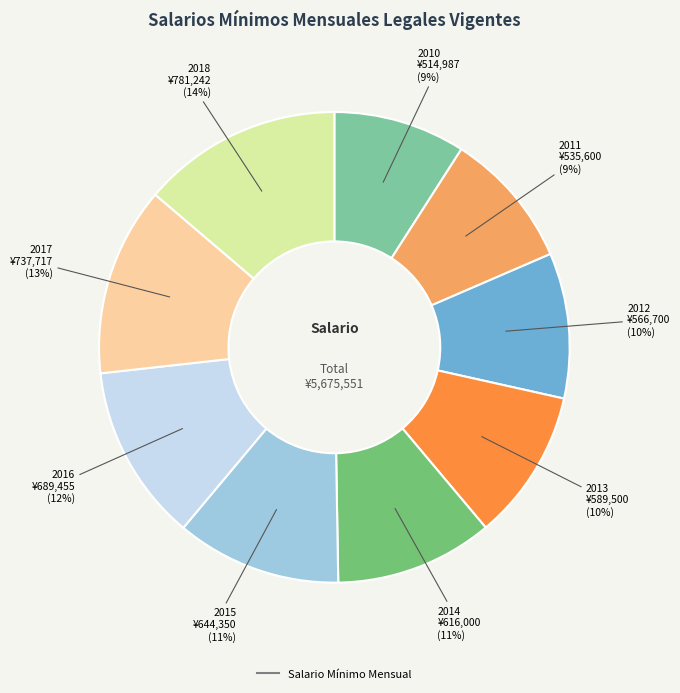

To the nearest percent, what is the difference between the largest and smallest slice percentages?

5%